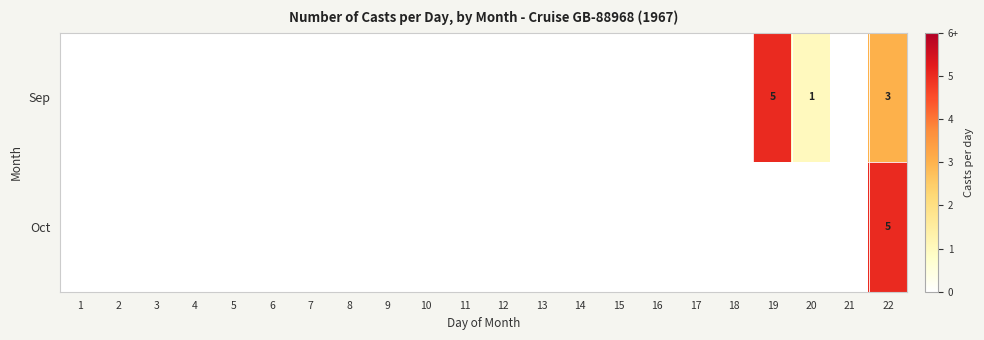

Is it true that Oct equals 5 at 22?

True